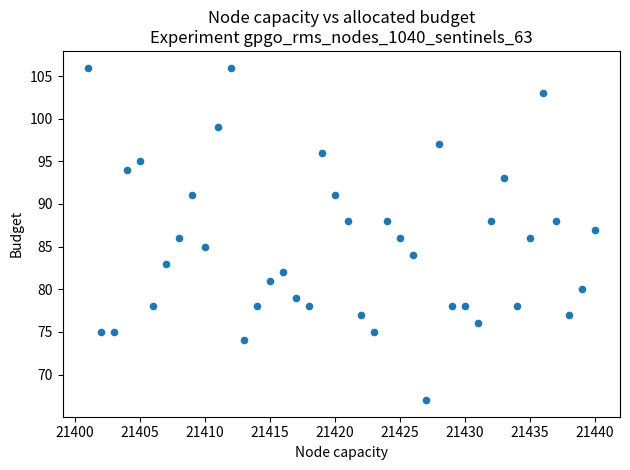

What is the range of Y values (max minus min)?

39